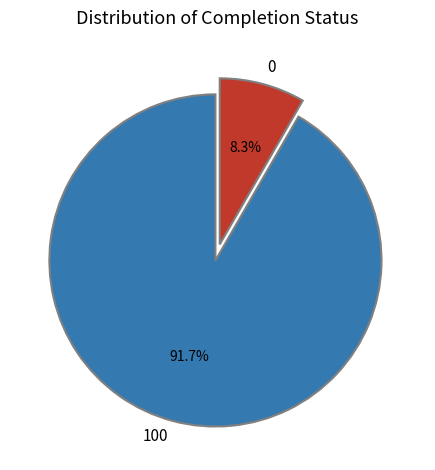

Count the number of slices in the pie.

2